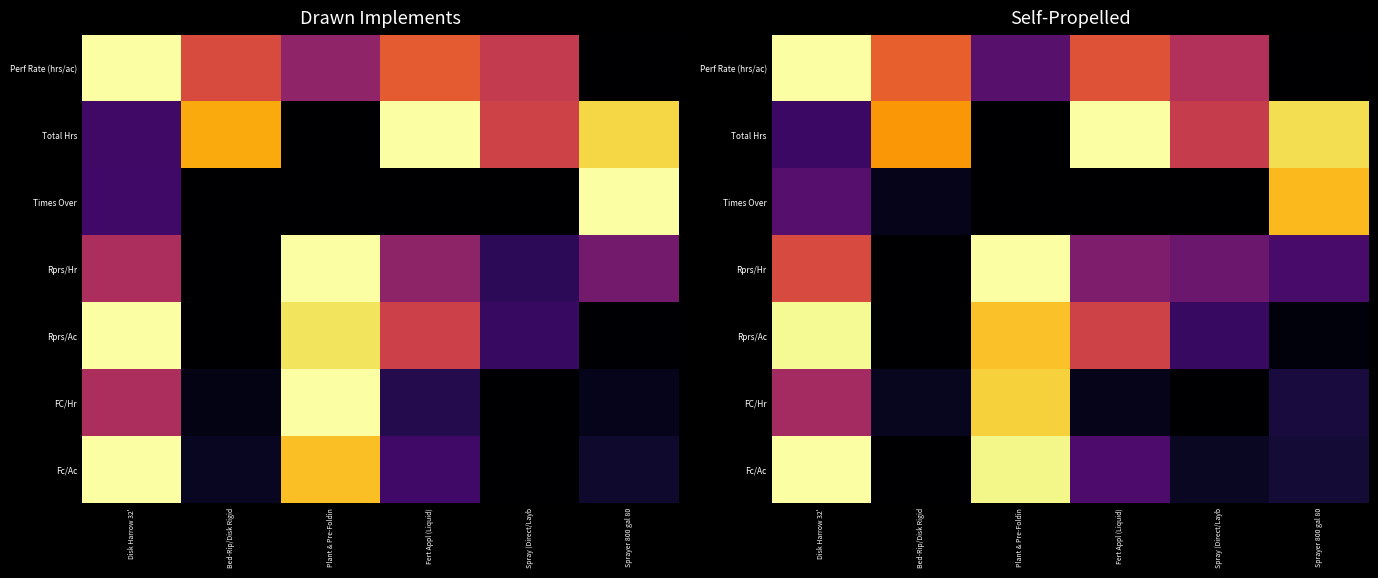

At how many categories does at least one series exceed 0?

6